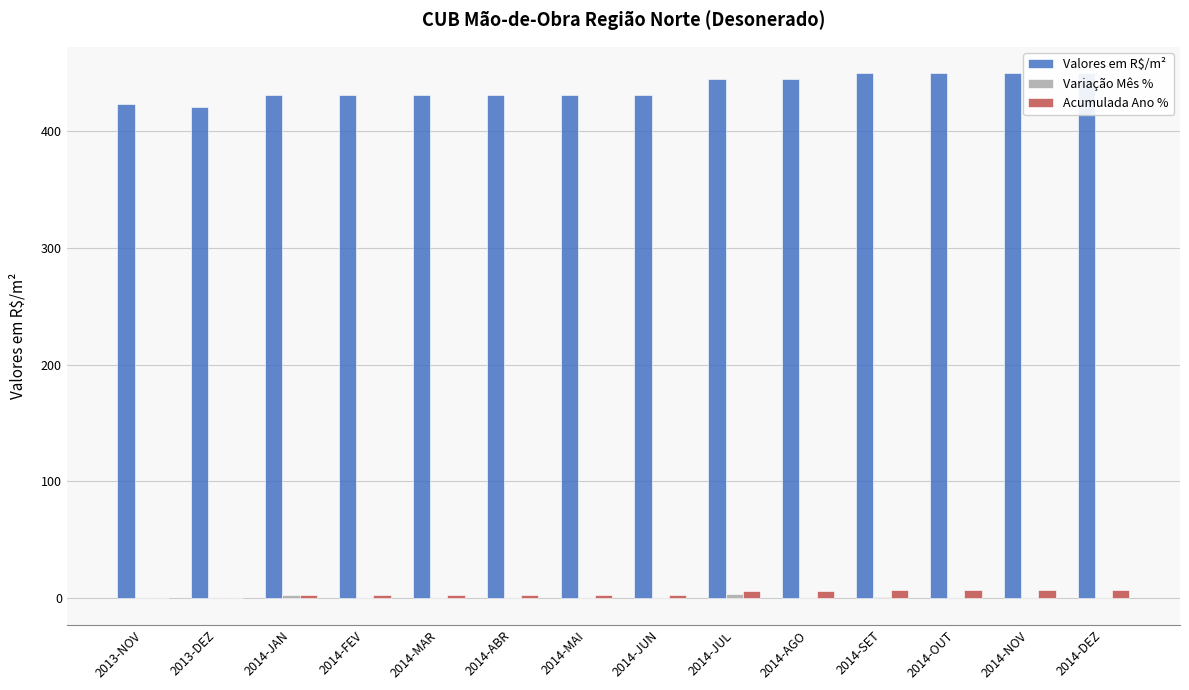

What is the value of the Acumulada Ano % bar at the 10th from the left?

5.6